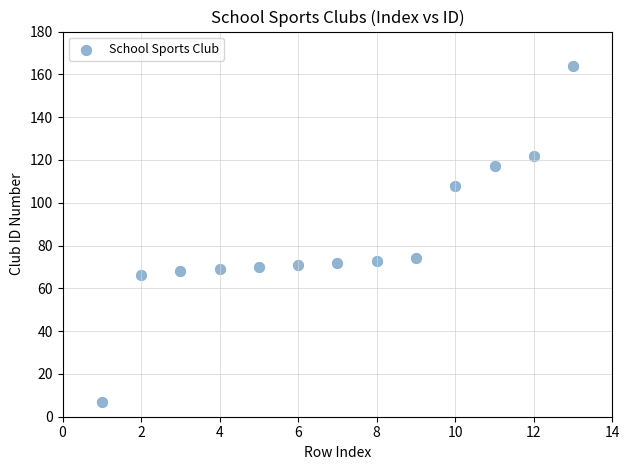

What is the range of X values (max minus min)?

12